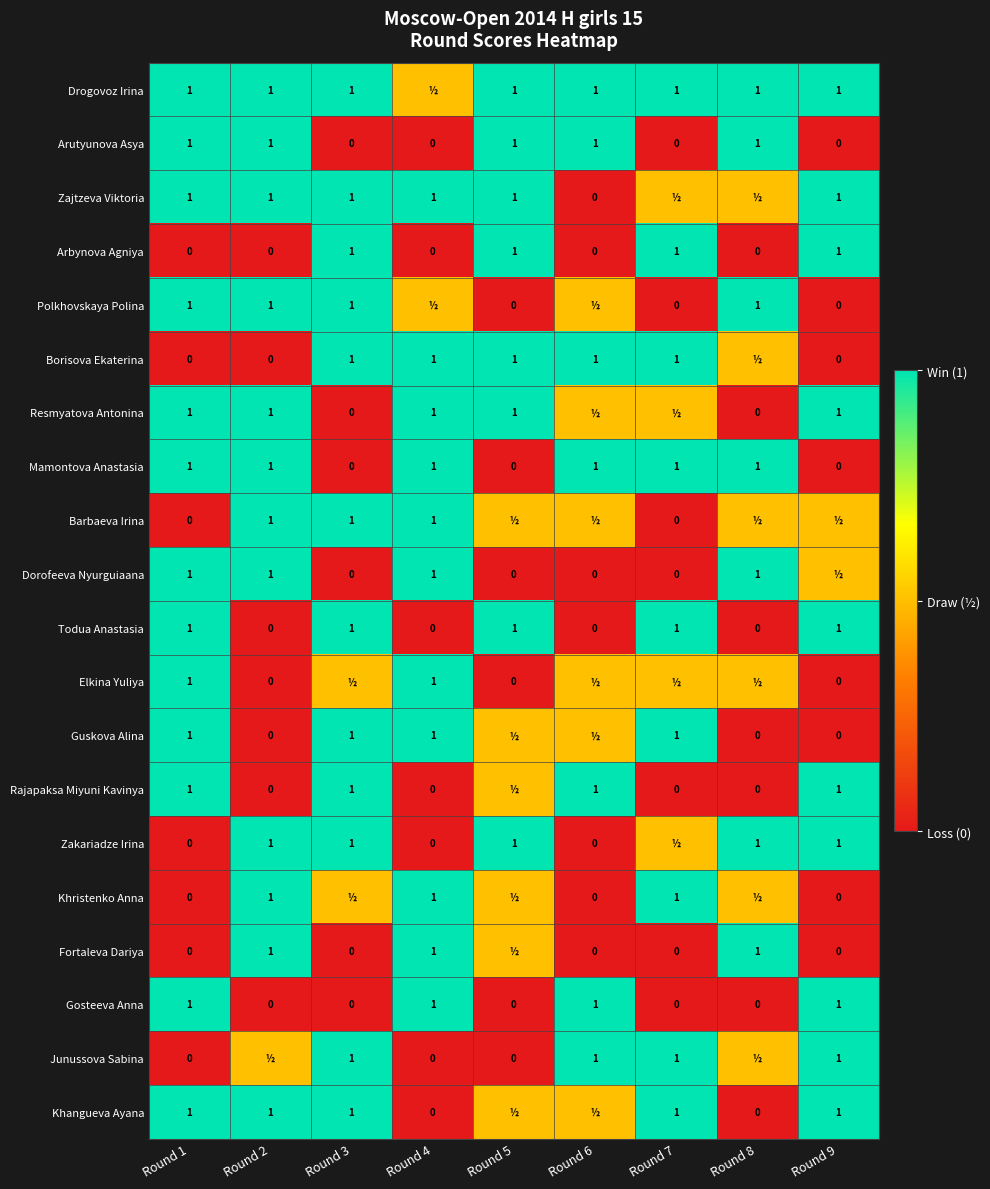

What is the total value across all series at Round 8?

10.0